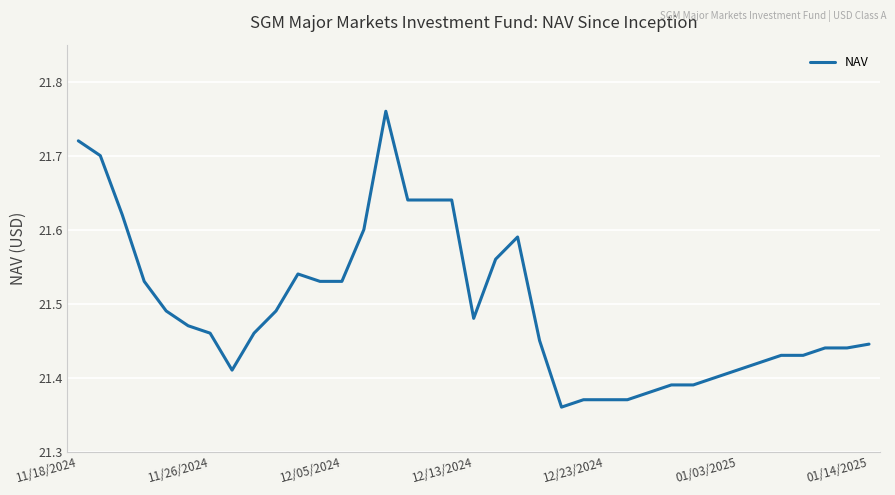

What is the average value?

21.5